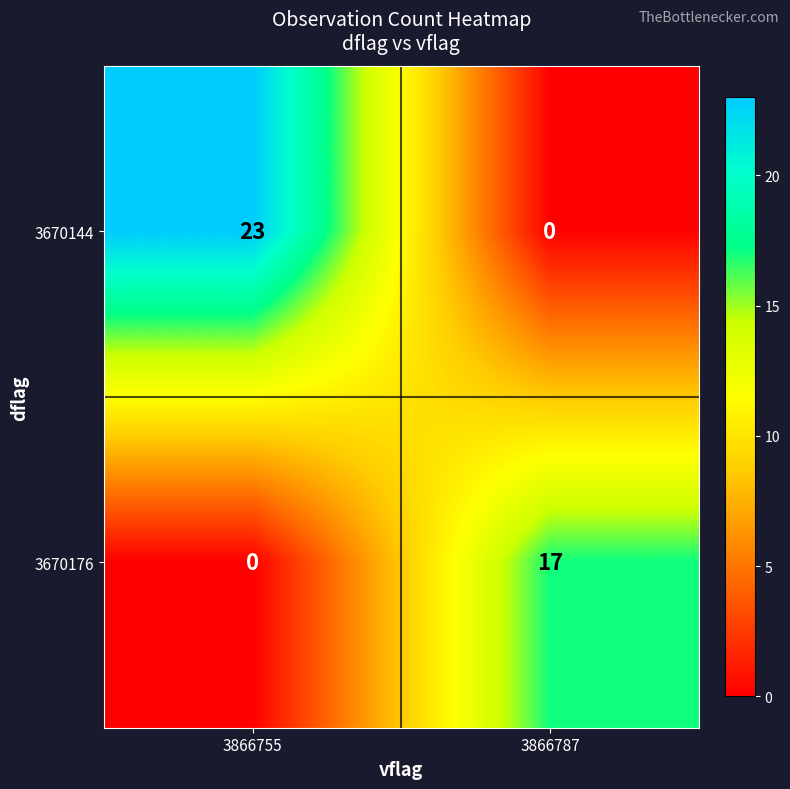

Which series has the largest range (max minus min)?

3670144